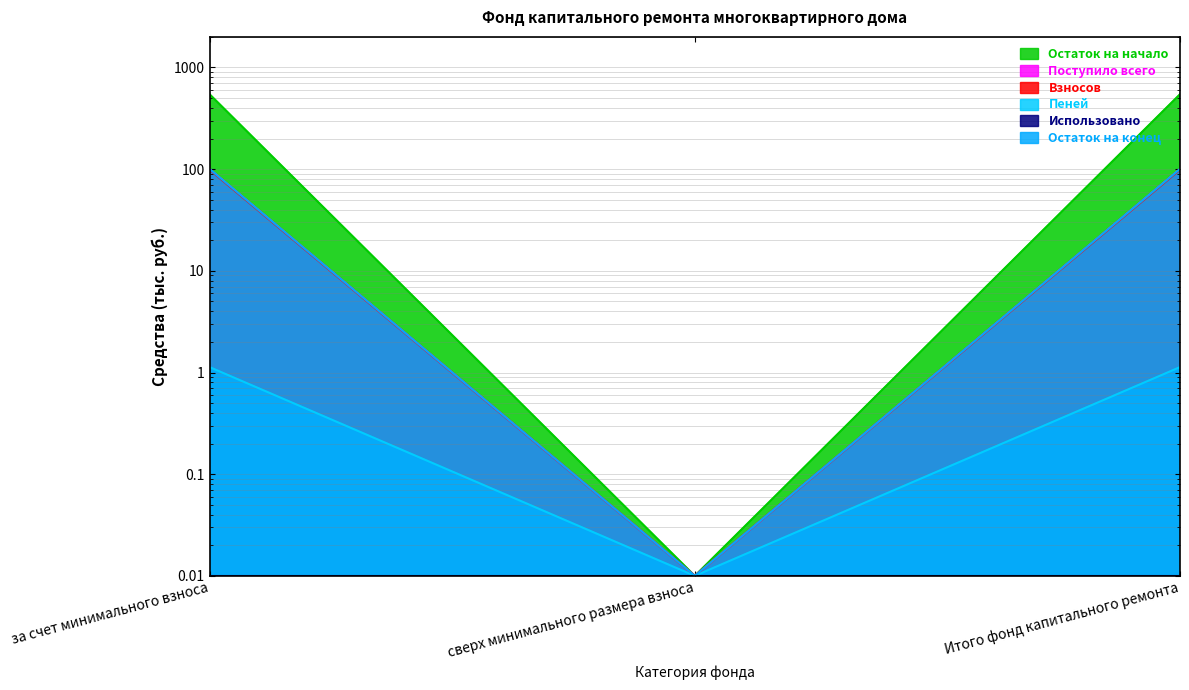

Is it true that Пеней equals 1.1 at Итого фонд капитального ремонта?

True